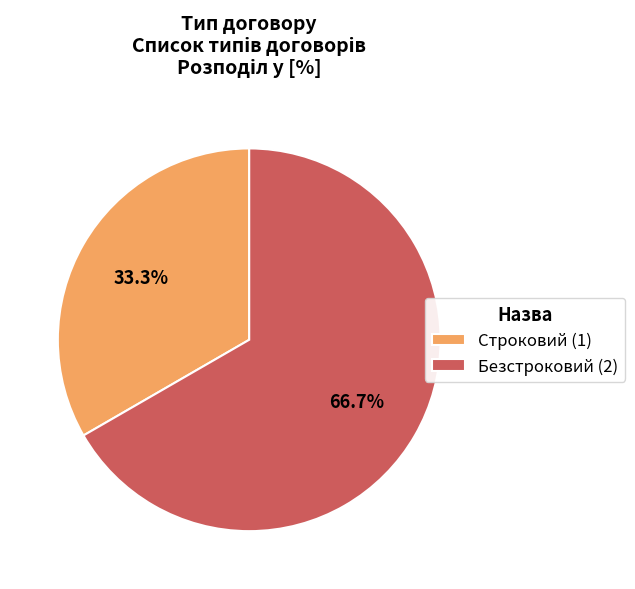

The Безстроковий slice represents 75% of the pie. True or false?

False